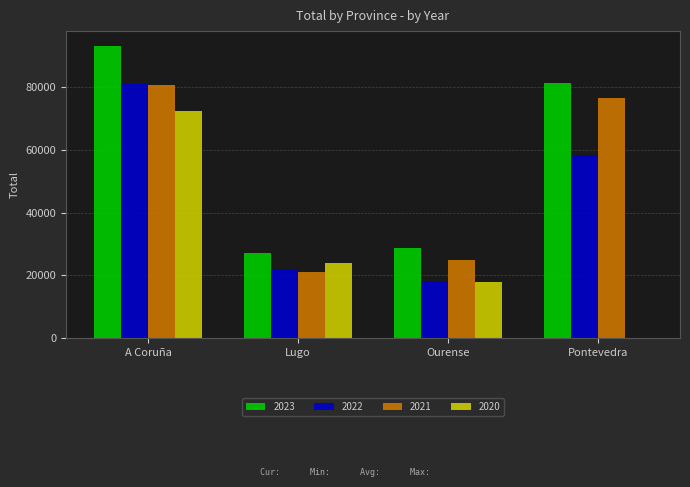

Read the 2023 value at Ourense.

28864